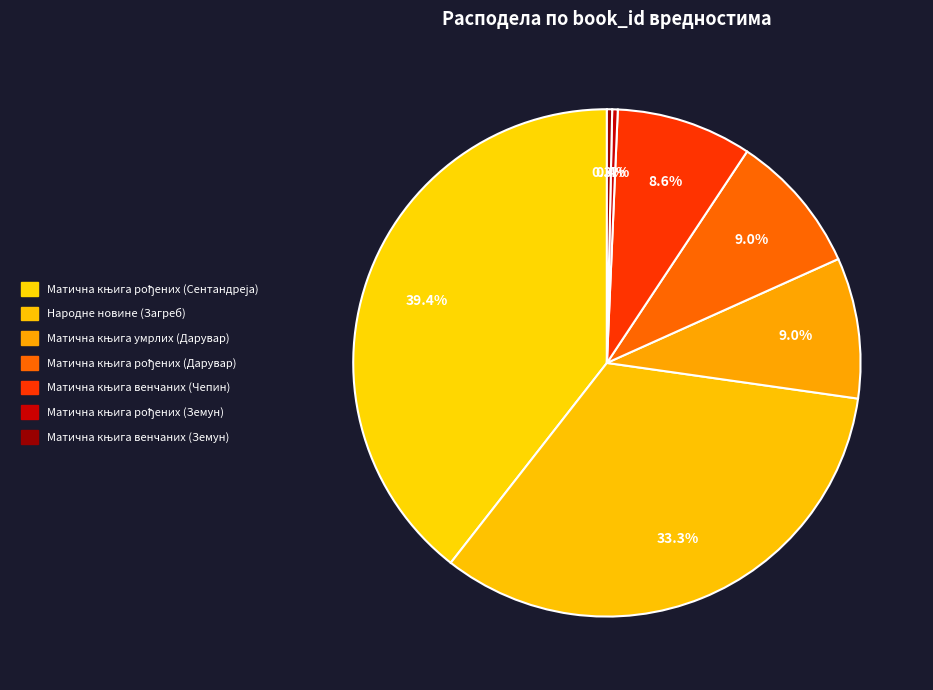

How many slices are in this pie chart?

7